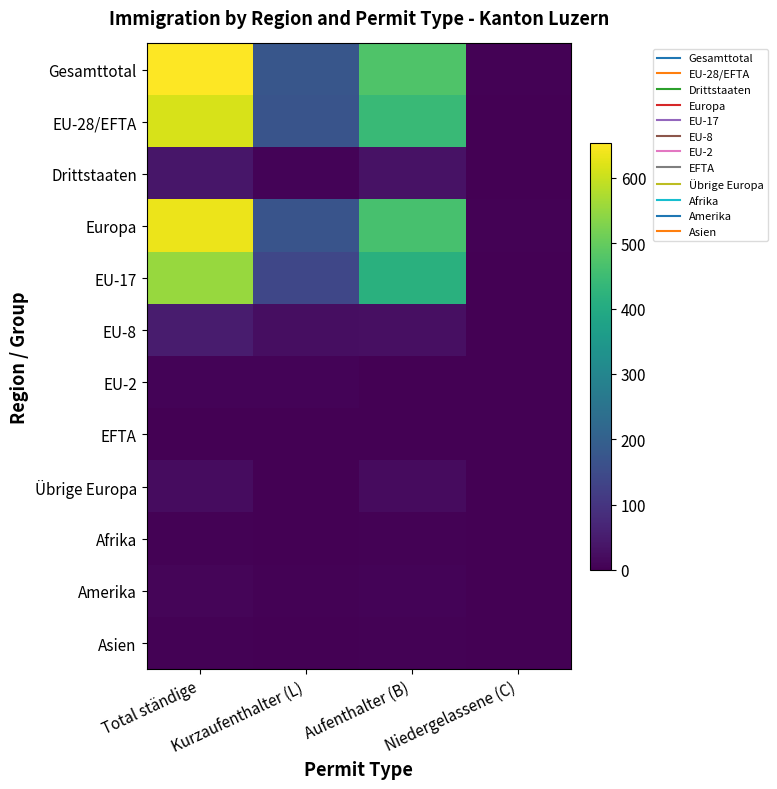

At how many categories does at least one series exceed 494?

1